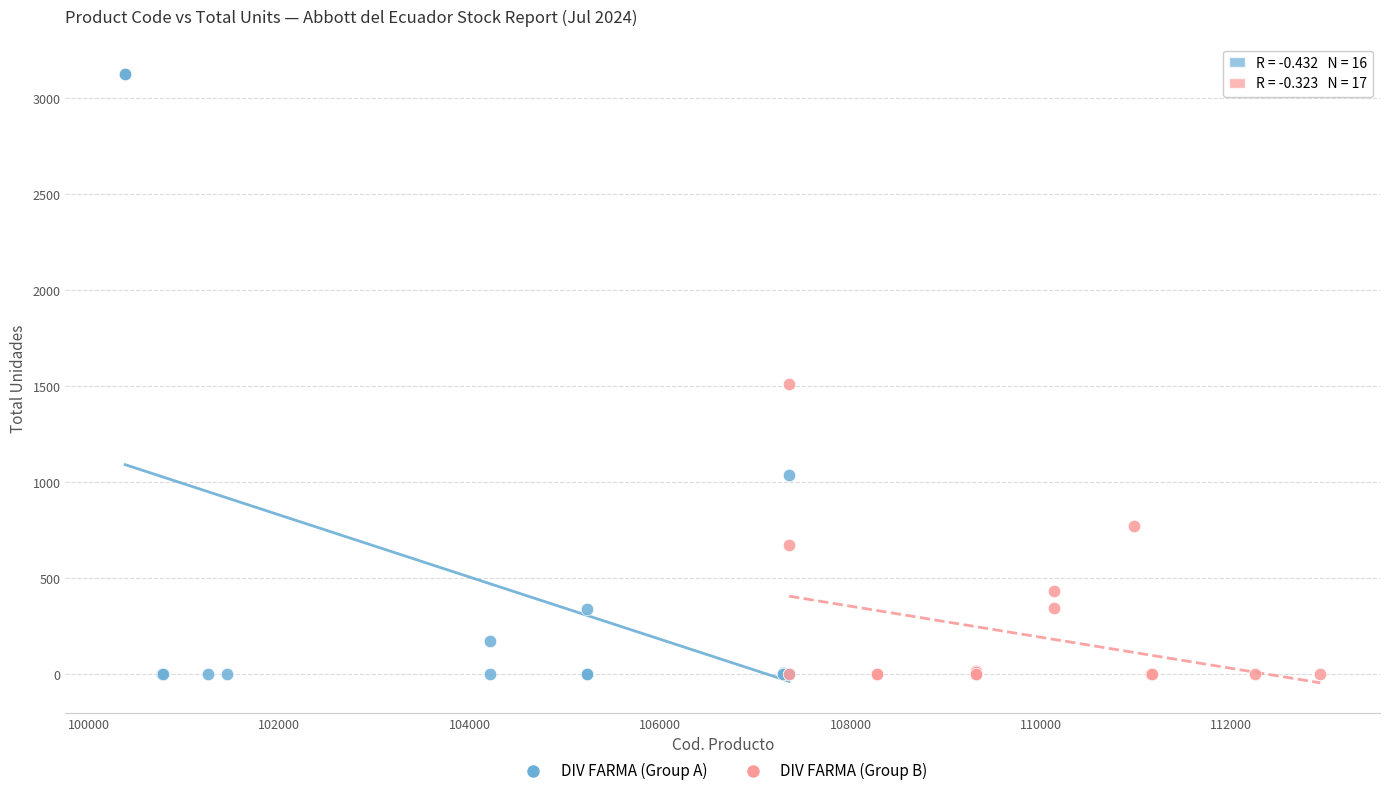

Which series has the widest spread of Y values?

DIV FARMA (Group A)